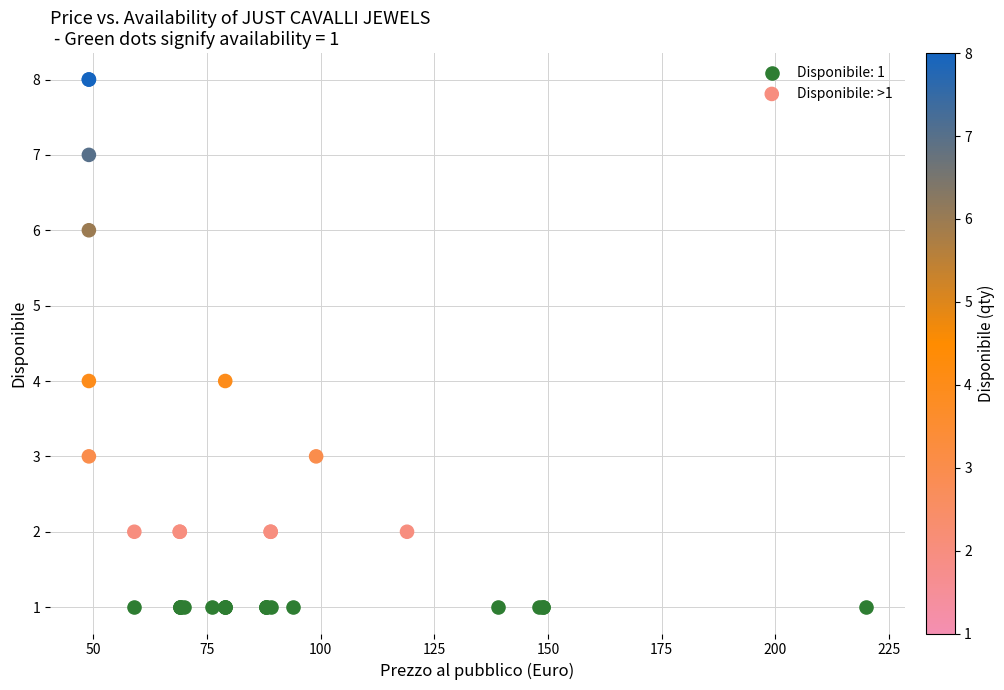

Which series reaches the minimum Y coordinate?

Disponibile: 1